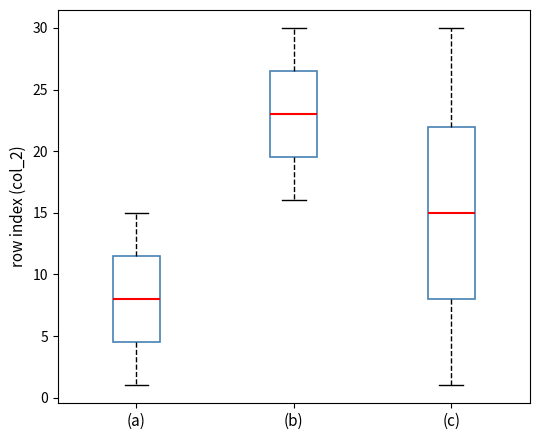

Which box has the lowest median line?

(a)